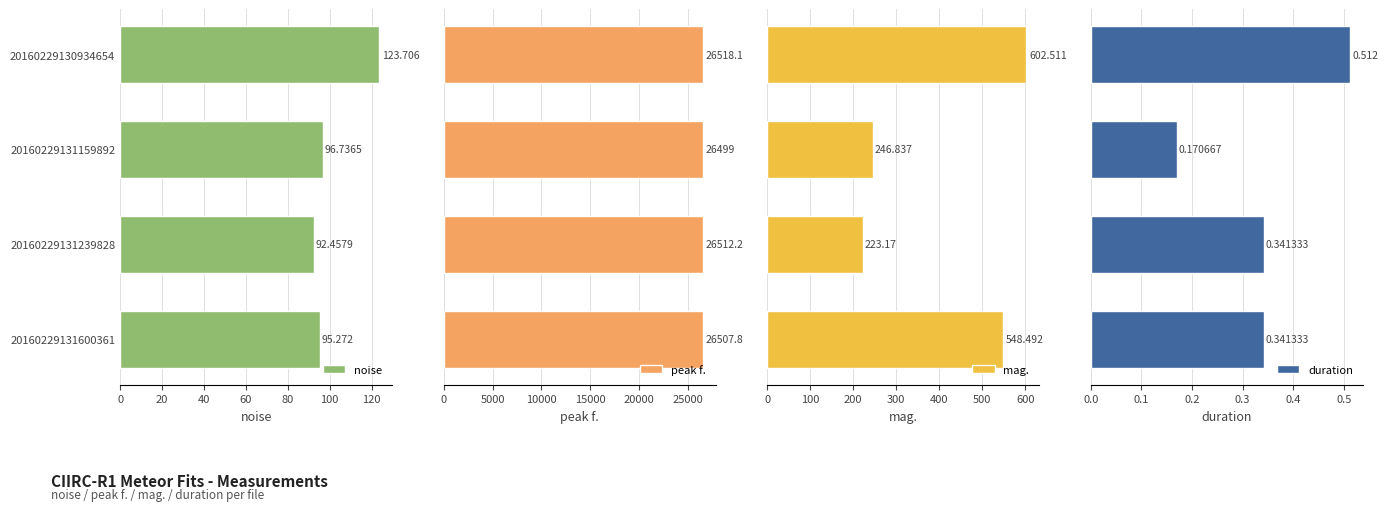

What is the highest value of the peak f. series?

26518.1